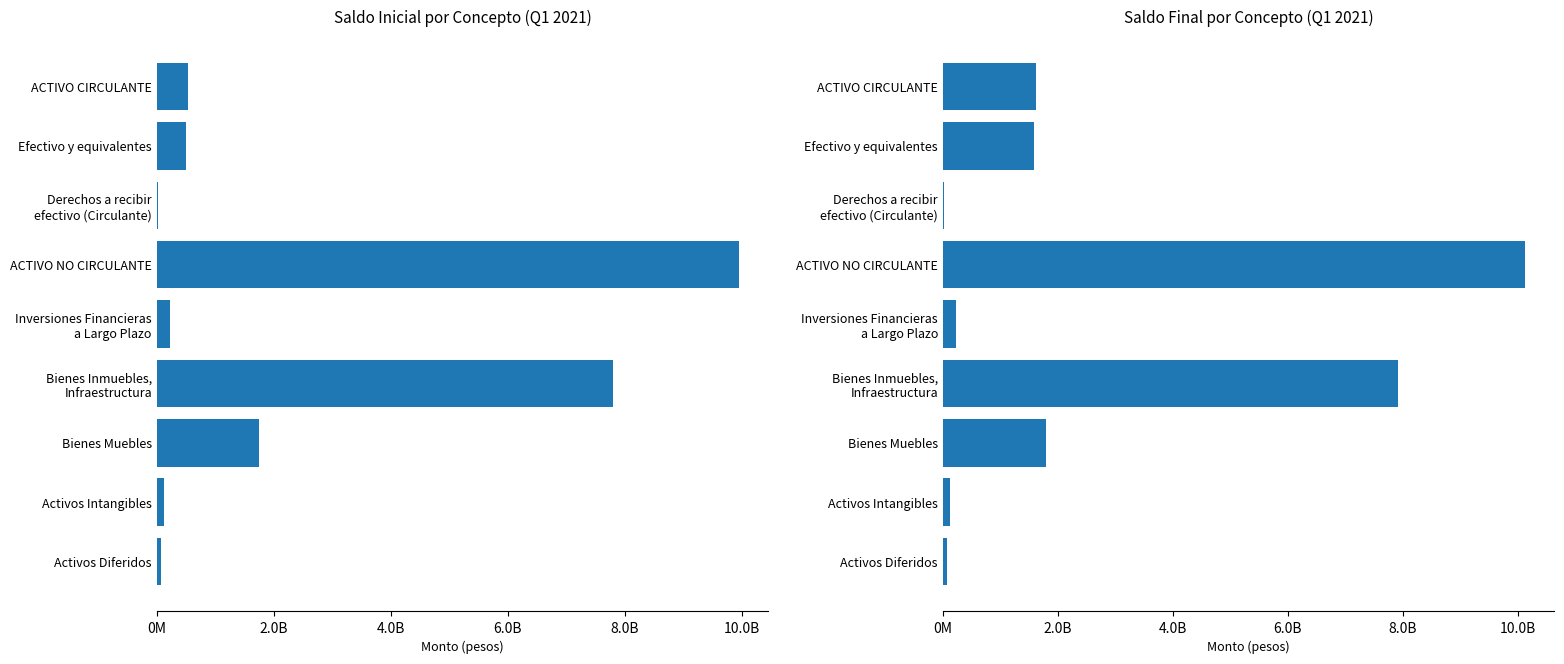

What is the average value of the Saldo Inicial series?

2328414726.1